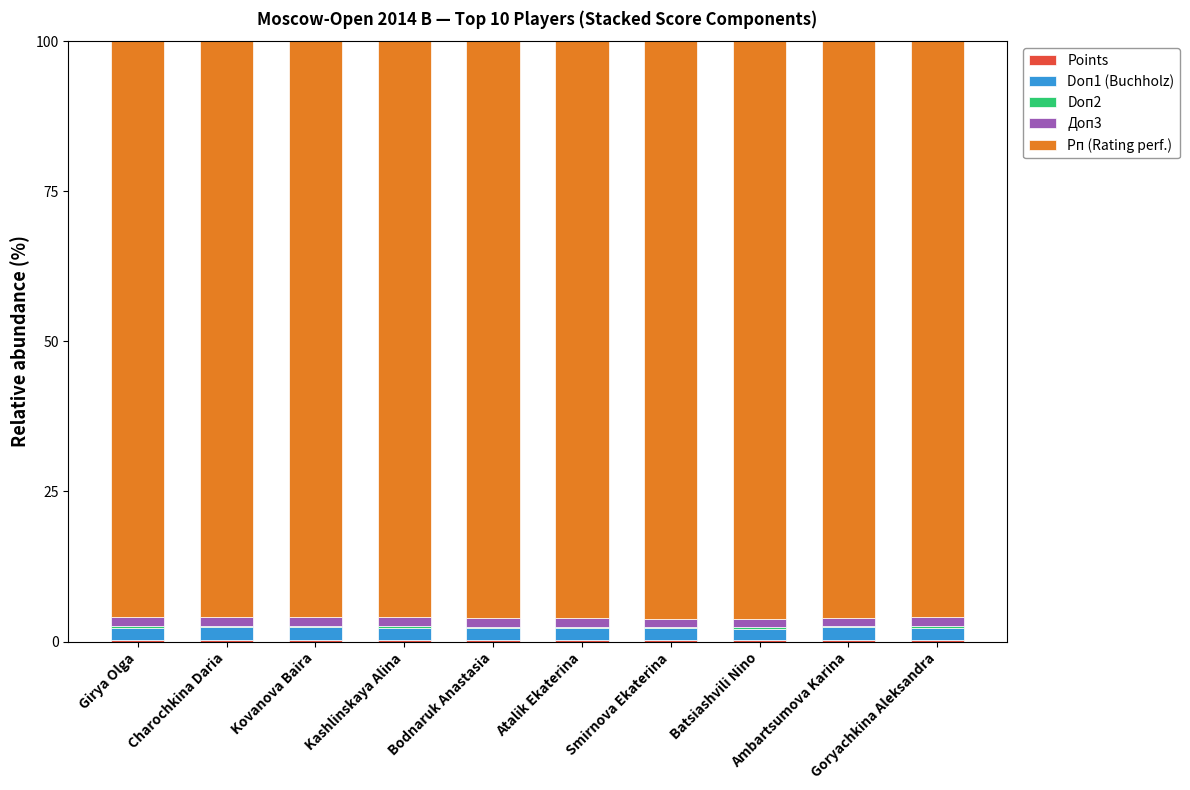

What is the difference between the maximum and minimum values in the Рп (Rating perf.) series?

0.3